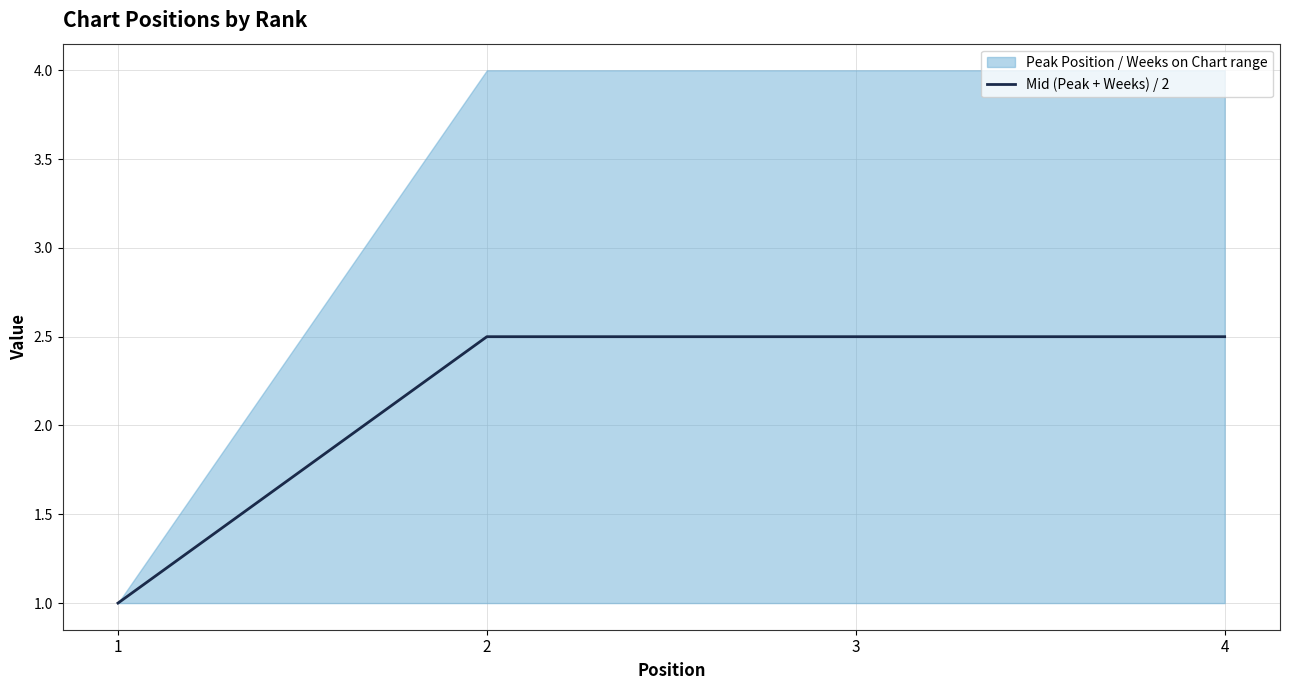

What is the smallest value displayed?

1.0